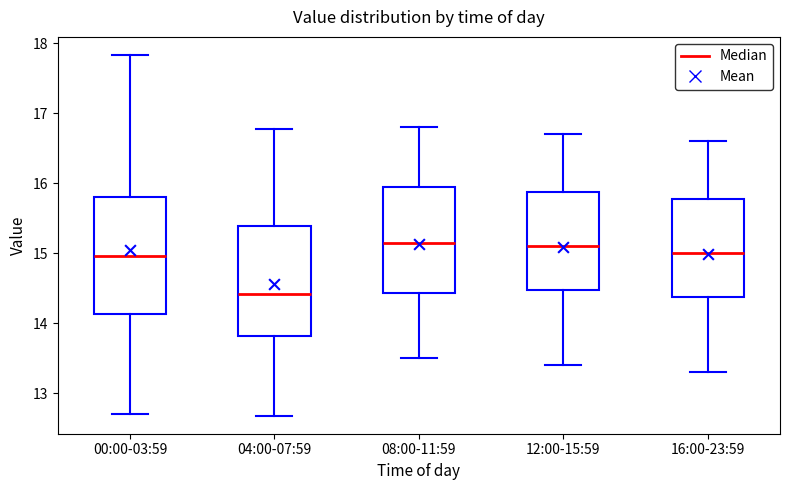

Reading left to right, transcribe this box plot: for each box, give where its median line is, the range the box spans, and where its two whiskers end, as read against the y-axis. The values are not printed on the chart, so give them approximately, as read against the axis.

00:00-03:59: median 15.0, box 14.1 to 15.8, whiskers 12.7 to 17.8
04:00-07:59: median 14.4, box 13.8 to 15.4, whiskers 12.7 to 16.8
08:00-11:59: median 15.2, box 14.4 to 16.0, whiskers 13.5 to 16.8
12:00-15:59: median 15.1, box 14.5 to 15.9, whiskers 13.4 to 16.7
16:00-23:59: median 15.0, box 14.4 to 15.8, whiskers 13.3 to 16.6